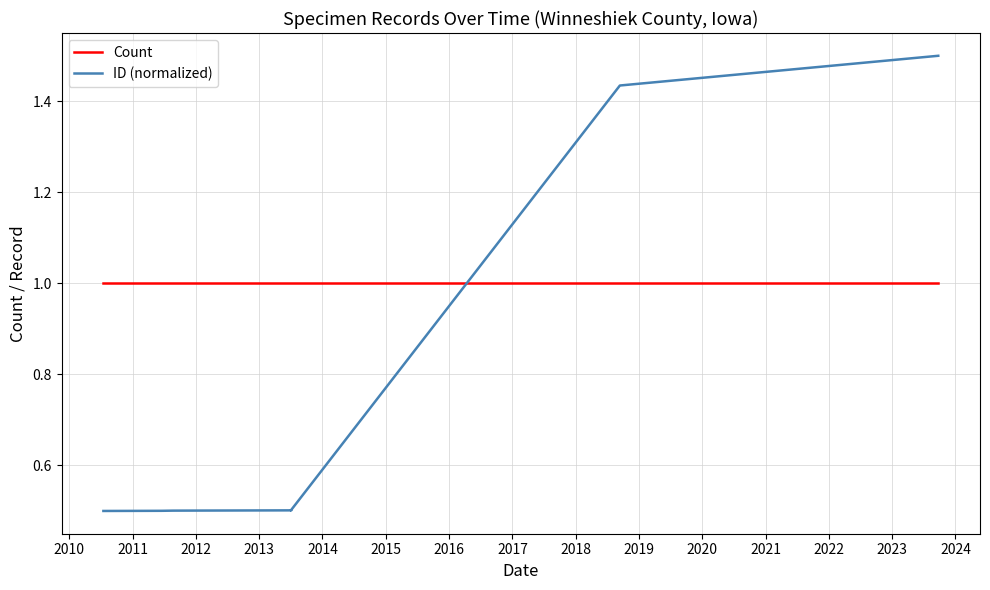

Count the ID (normalized) values in the range 0 to 1.

5